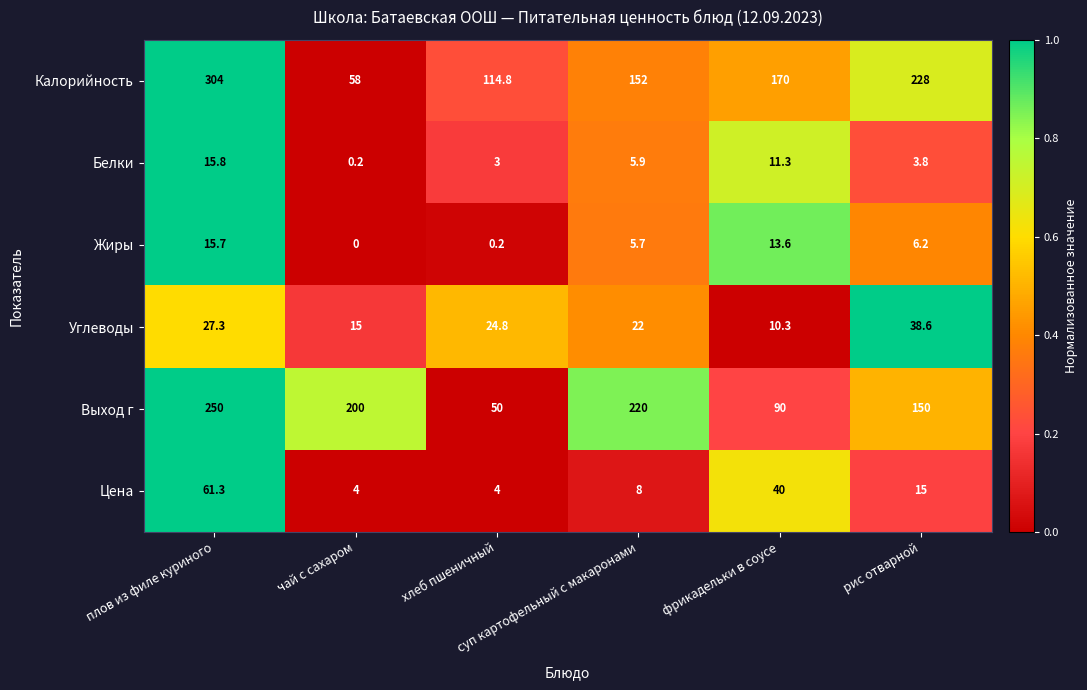

What is the total value across all series at хлеб пшеничный?

196.8